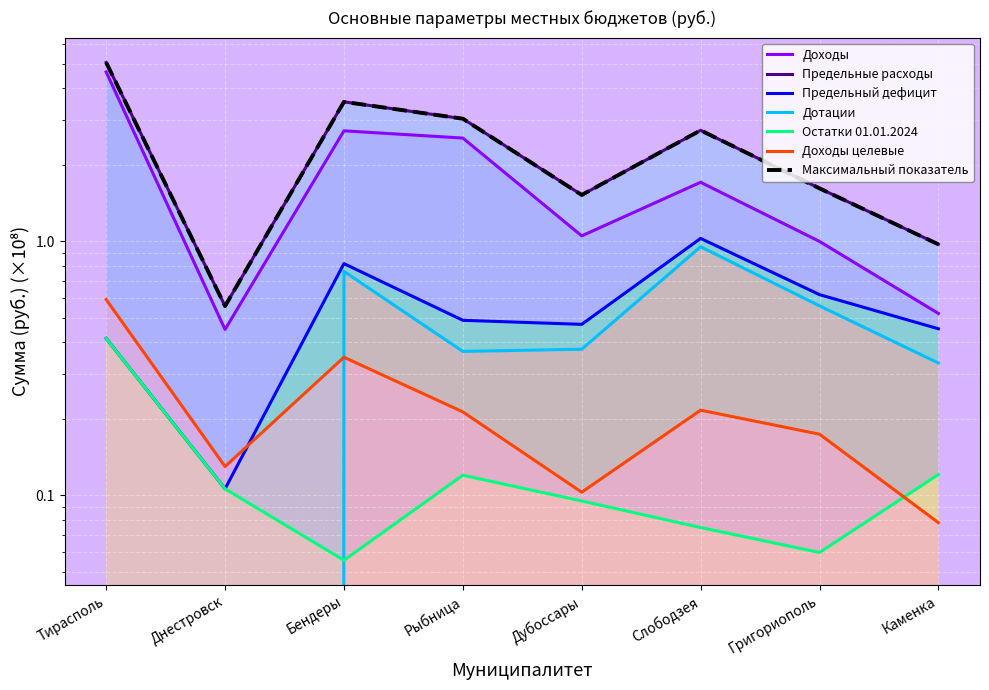

What is the maximum value for Дотации?

1.0